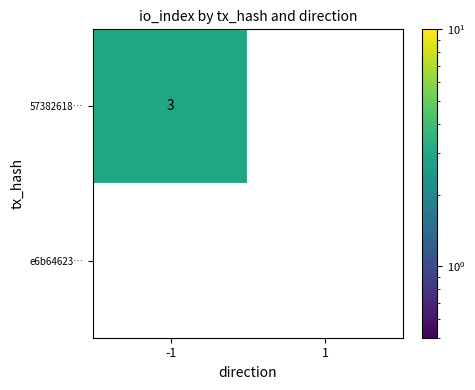

Which series has the widest spread of values?

57382618…